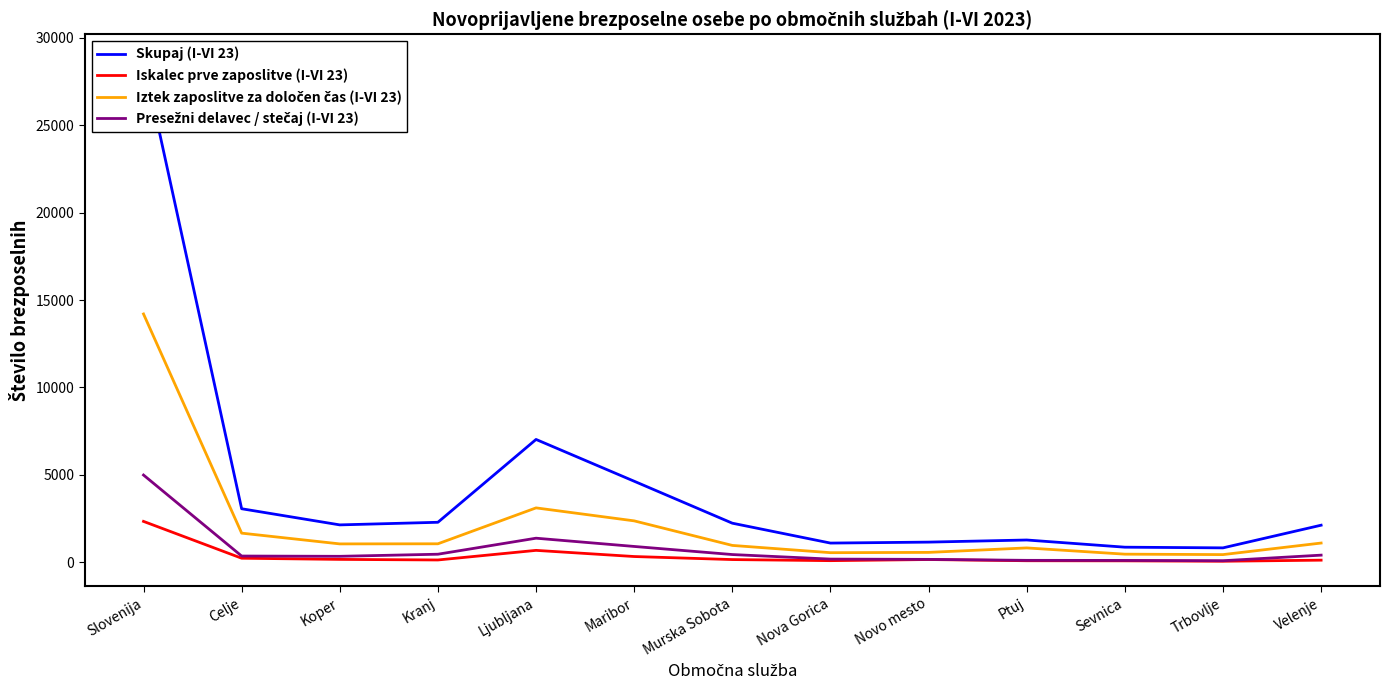

What position from the right is Novo mesto?

5